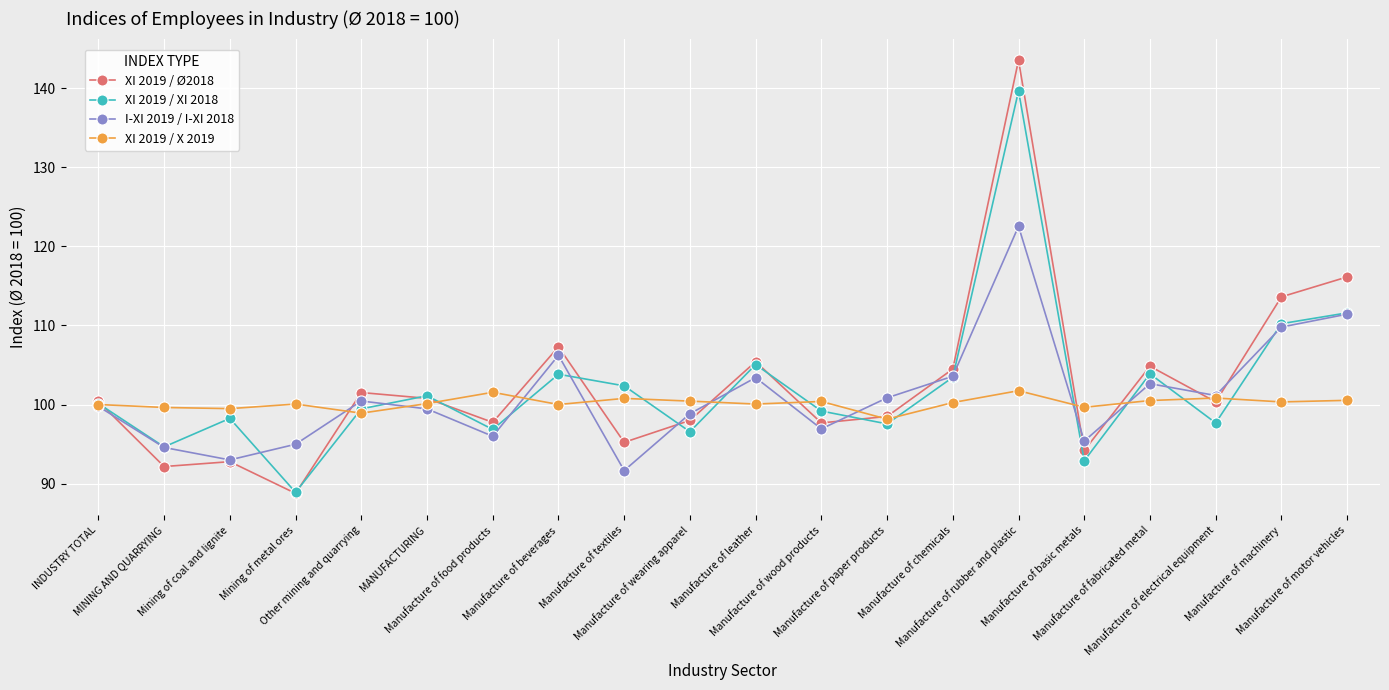

Rank the series by their average value, from highest to lowest.

XI 2019 / Ø2018, XI 2019 / XI 2018, I-XI 2019 / I-XI 2018, XI 2019 / X 2019